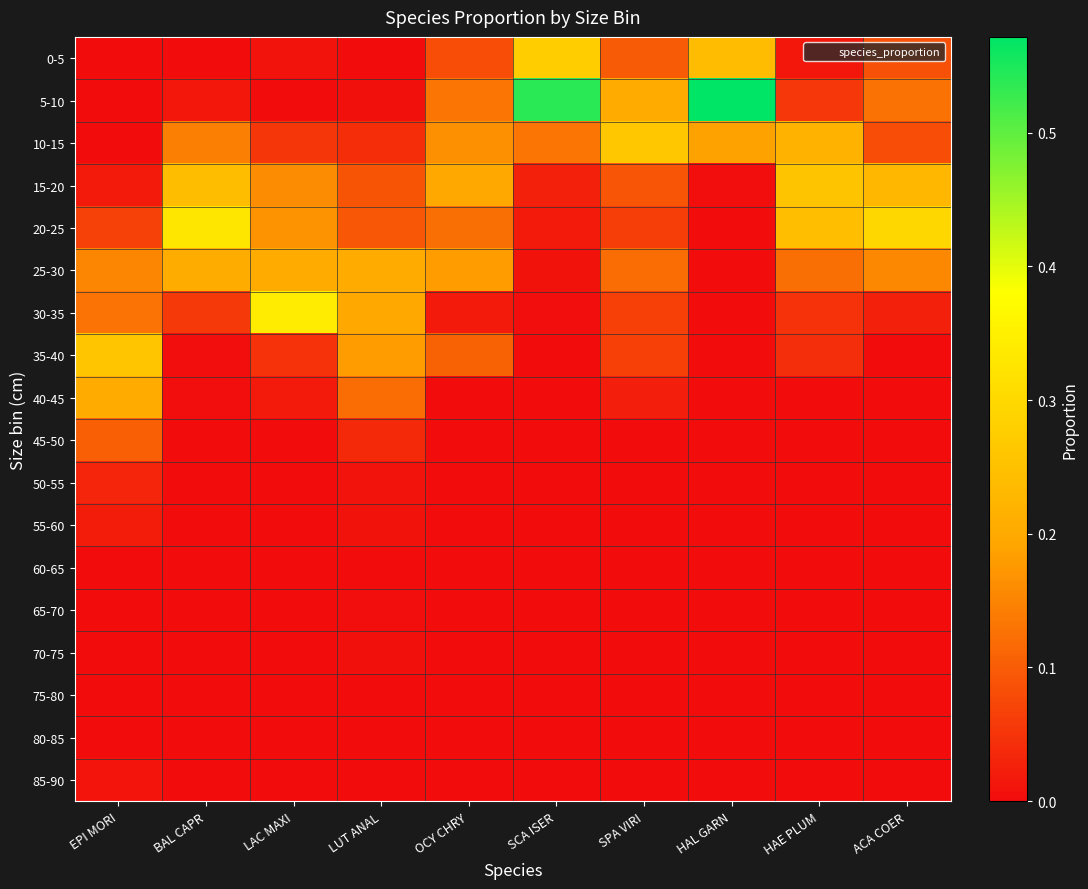

Rank the series by their maximum value, from lowest to highest.

75-80, 80-85, 60-65, 65-70, 70-75, 85-90, 55-60, 50-55, 45-50, 40-45, 25-30, 15-20, 35-40, 10-15, 0-5, 20-25, 30-35, 5-10